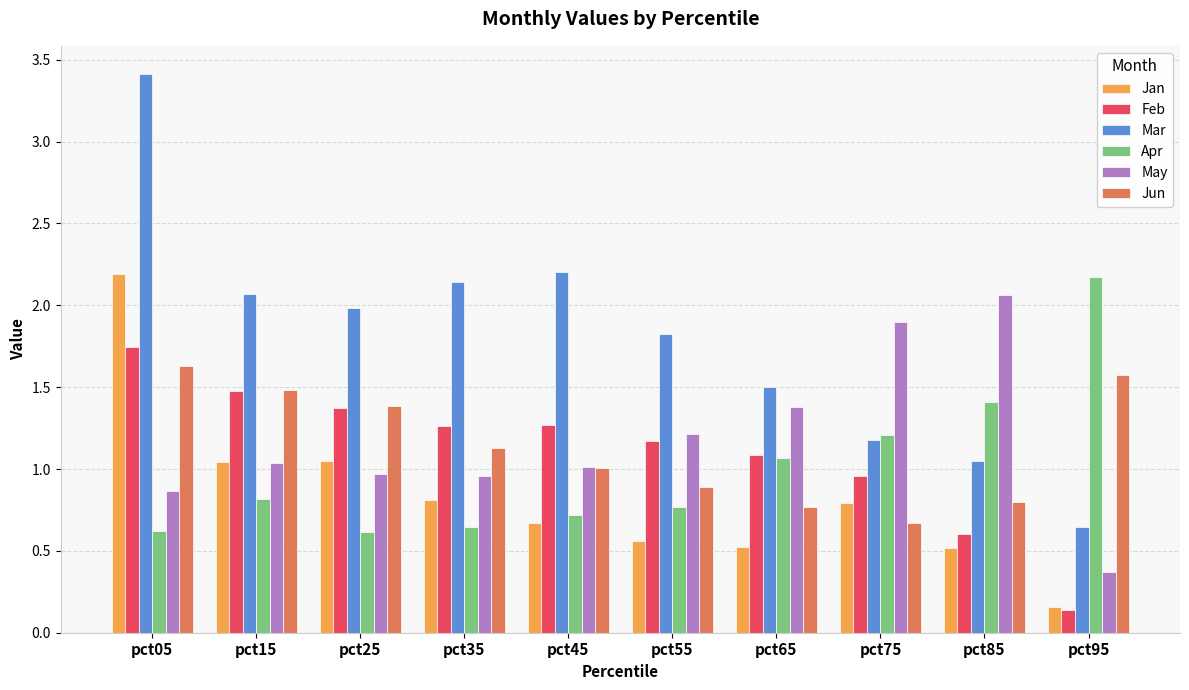

How many bars are there in total?

60